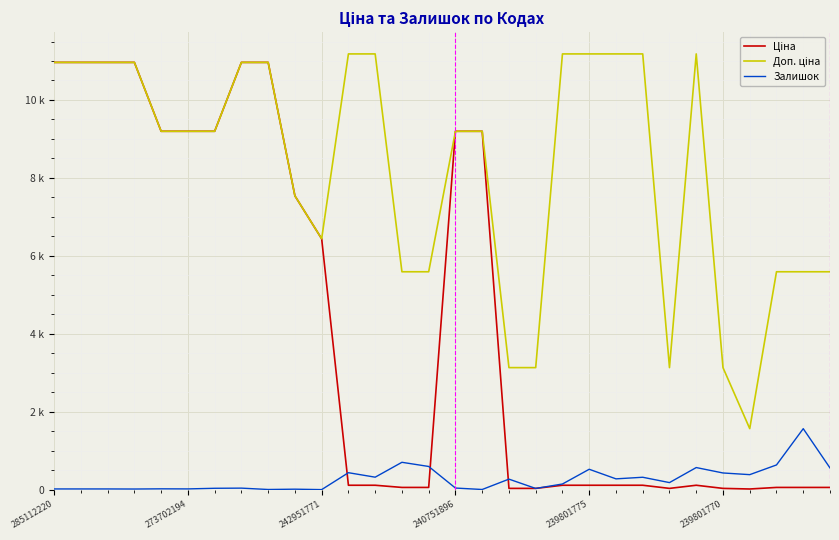

Does the chart display data point markers on the line(s)?

No